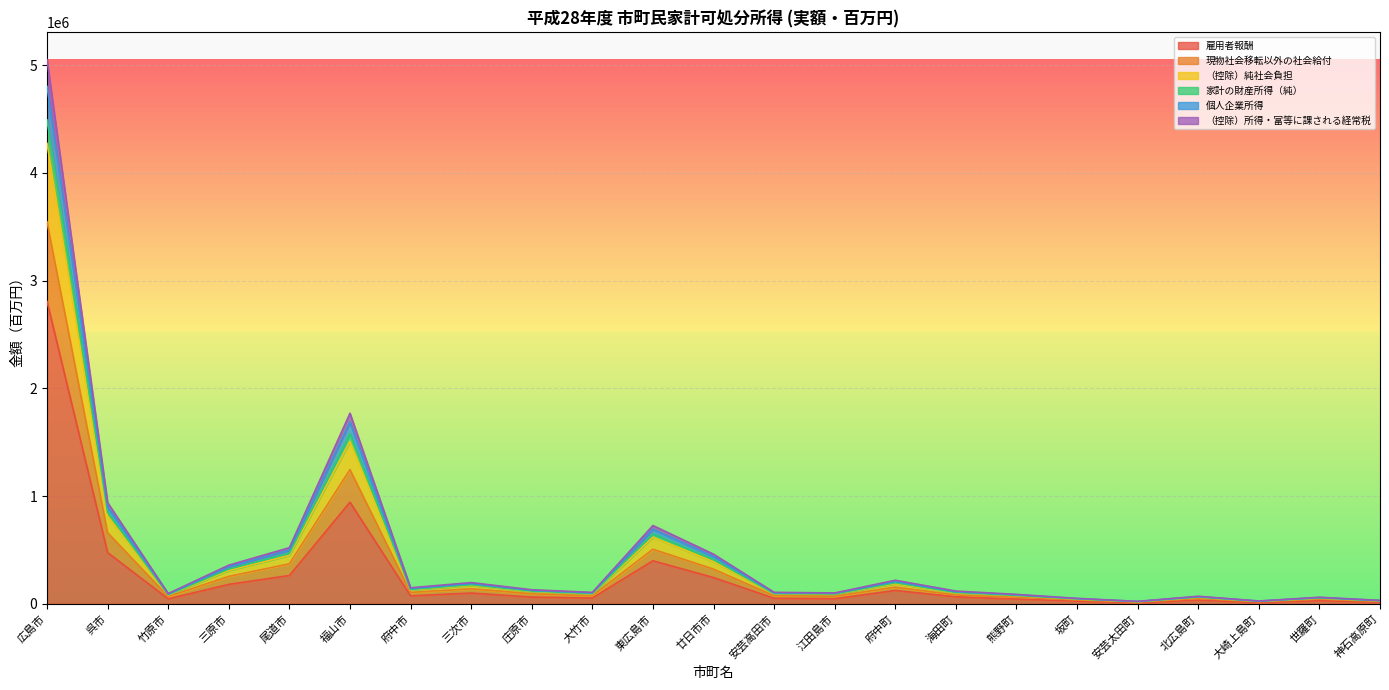

Is the value of 雇用者報酬 at 府中町 greater than the value of 家計の財産所得（純） at 竹原市?

Yes